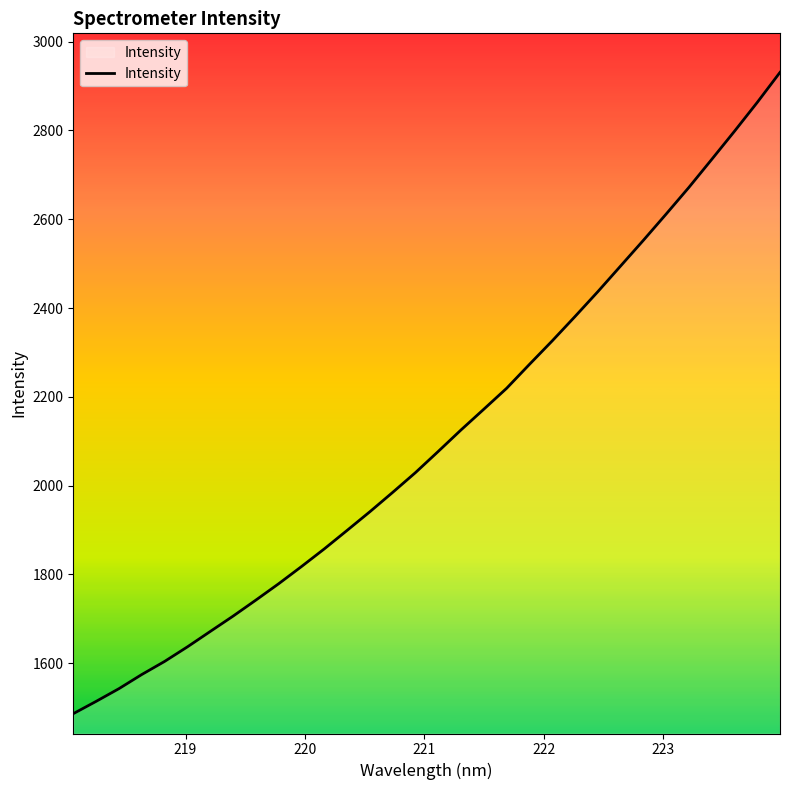

What is the difference between the maximum and minimum values?

1444.0